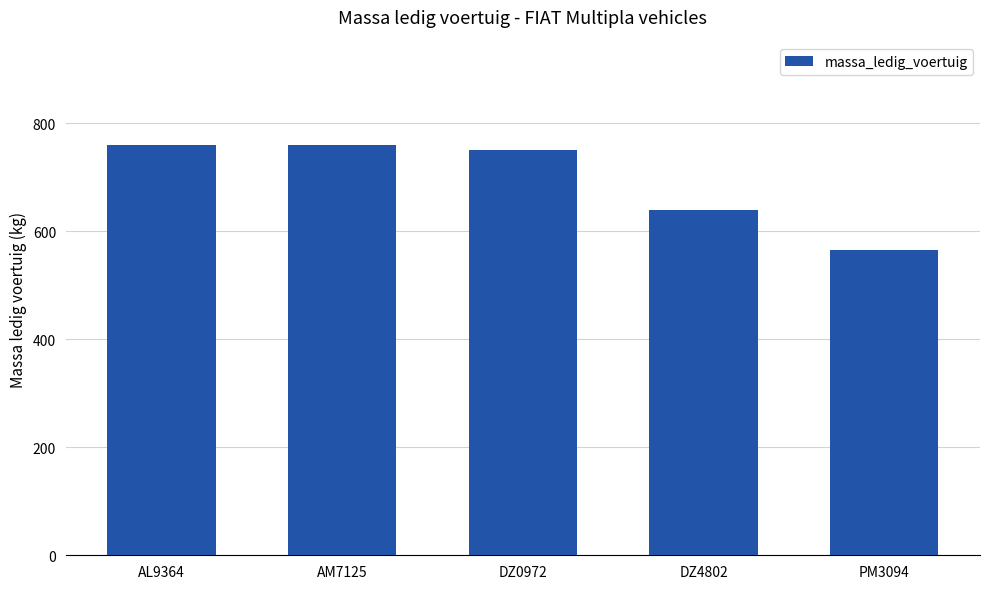

Approximately how many times larger is the value at AL9364 compared to DZ4802?

1.2